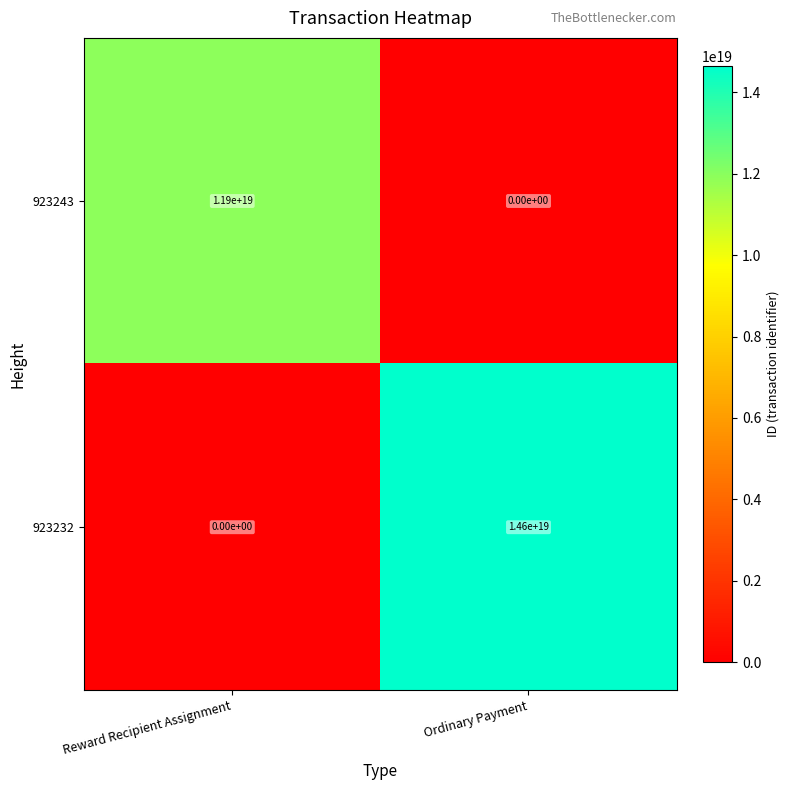

At which category is the sum across all series the highest?

Ordinary Payment